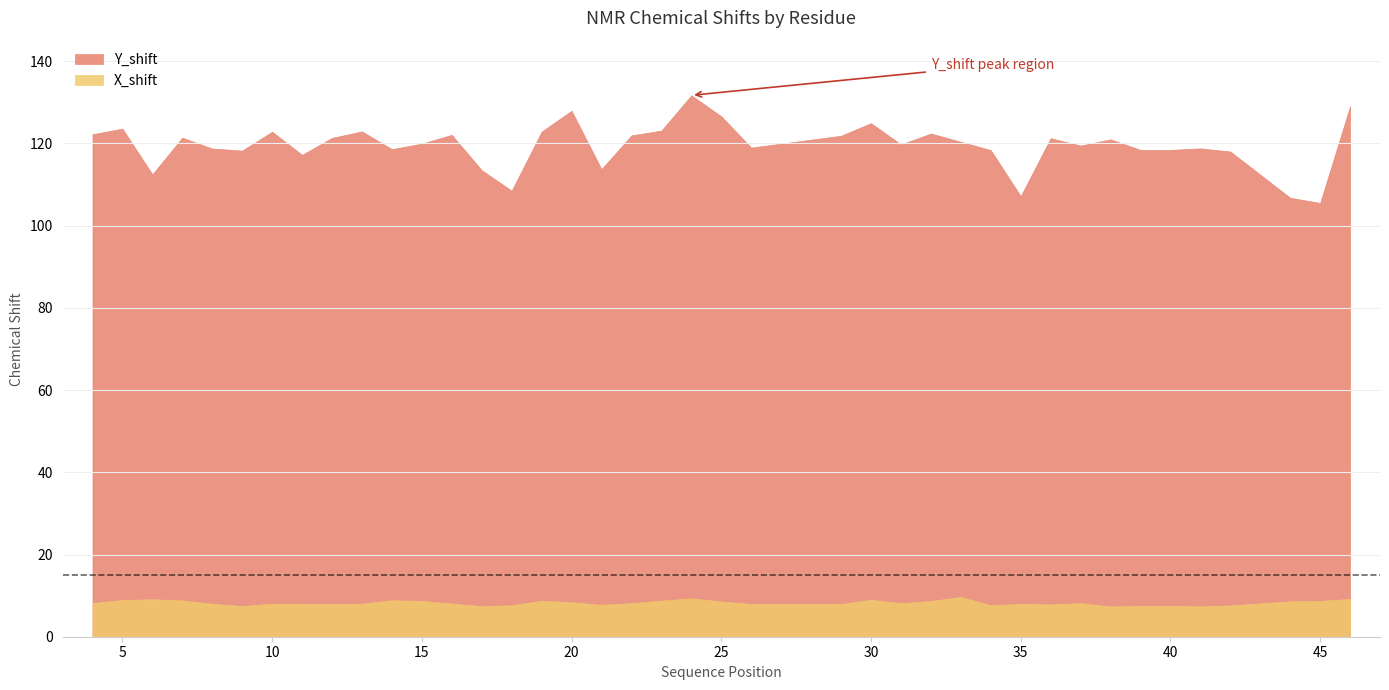

How many values in the X_shift series are below 8?

16